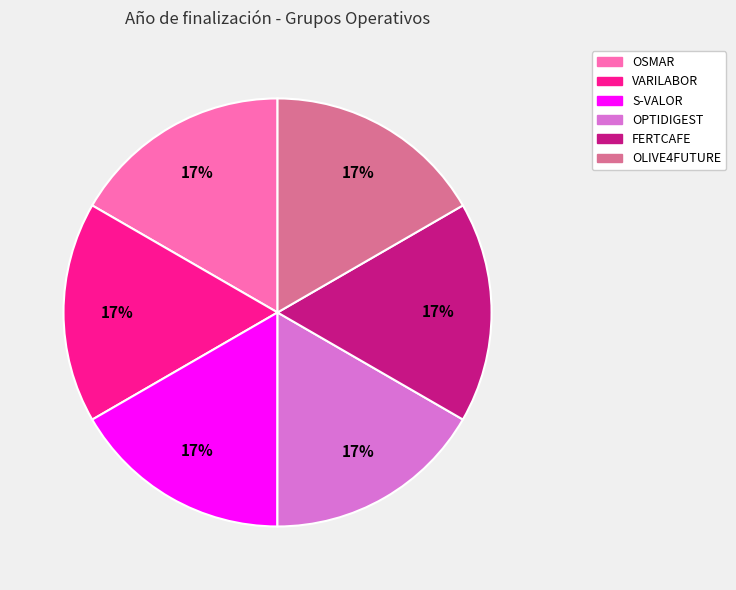

What percentage is the OPTIDIGEST slice, to the nearest percent?

17%